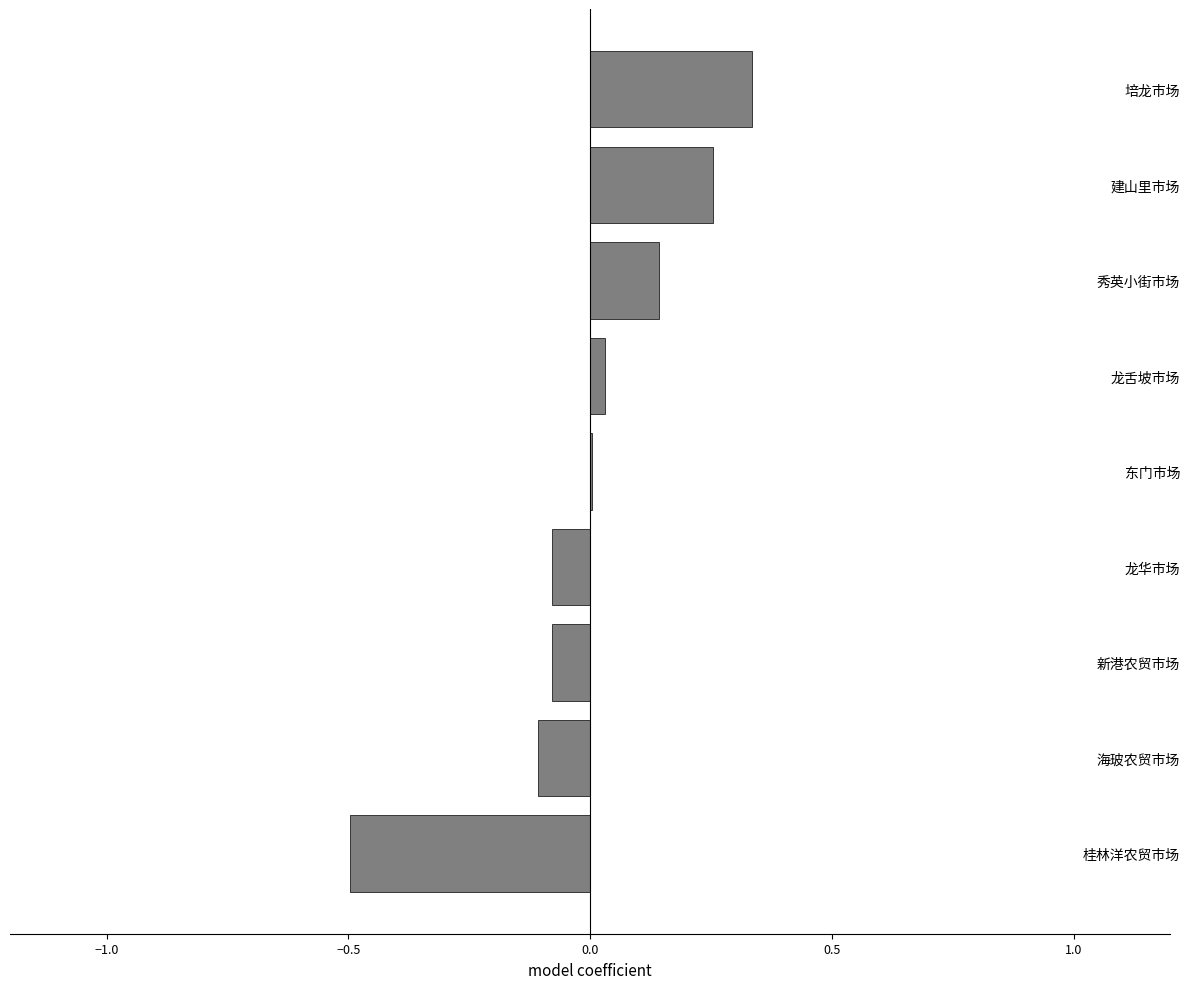

Is it true that the value at 秀英小街市场 is 0.0?

False